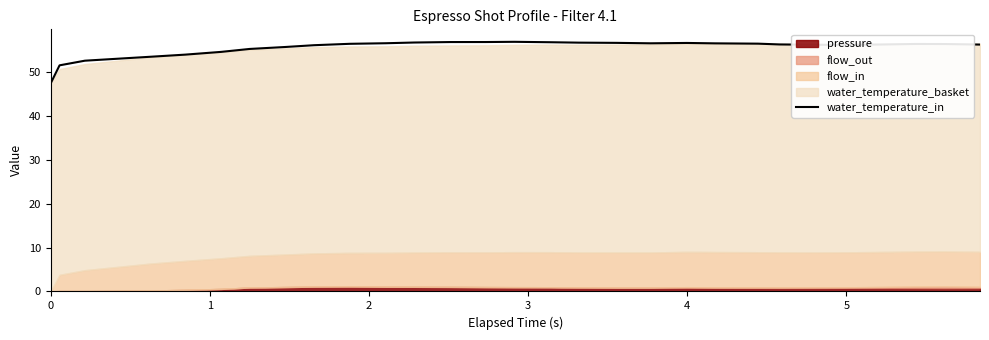

What is the highest value of the water_temperature_in series?

57.0